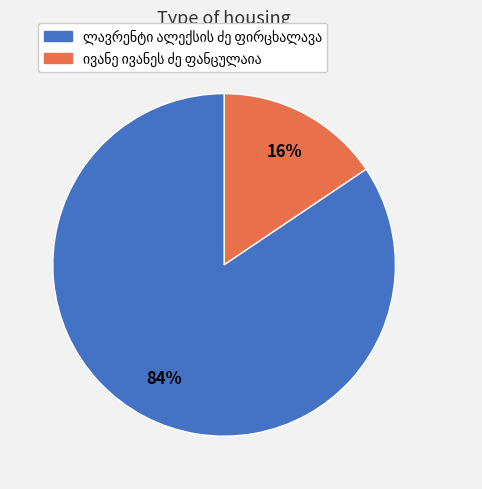

To the nearest percent, what is the average slice percentage?

50%